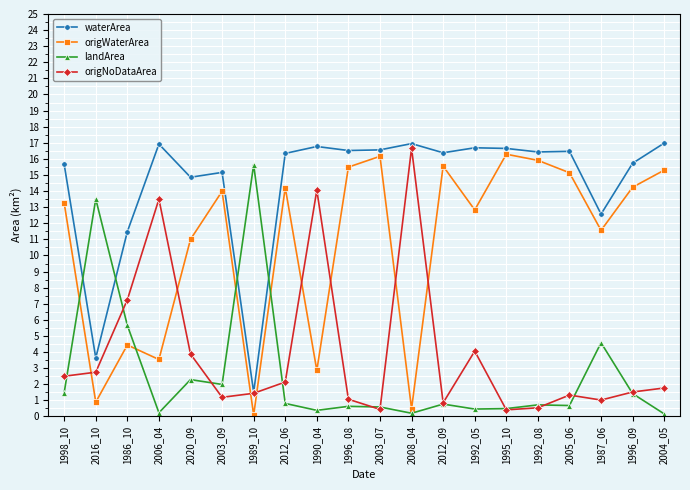

What is the value of the origWaterArea point at the 1st from the left?

13.3